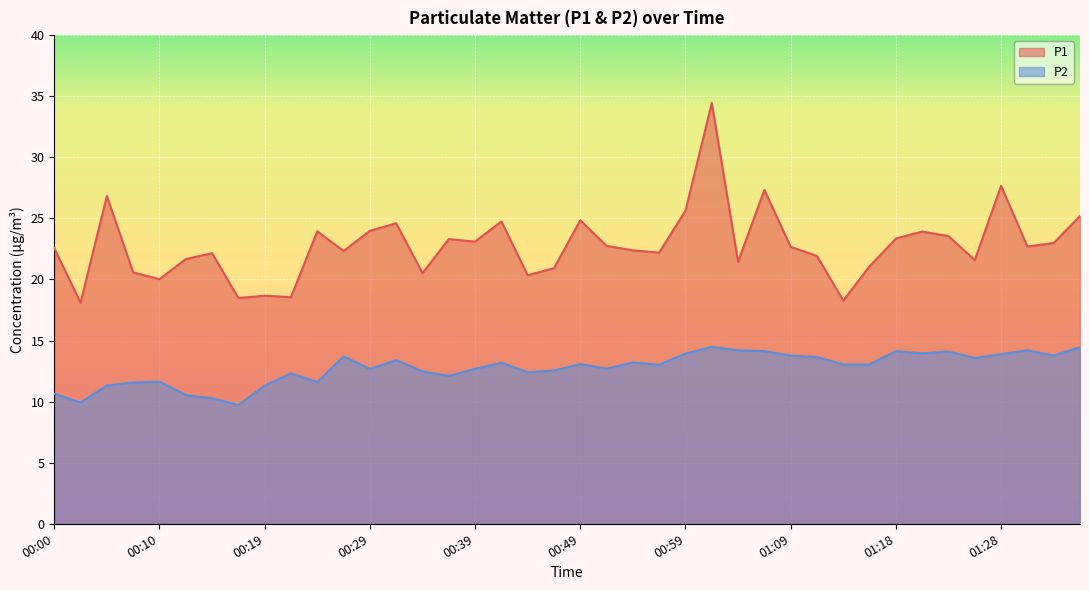

Which series changed the most between 01:04 and 01:11?

P2